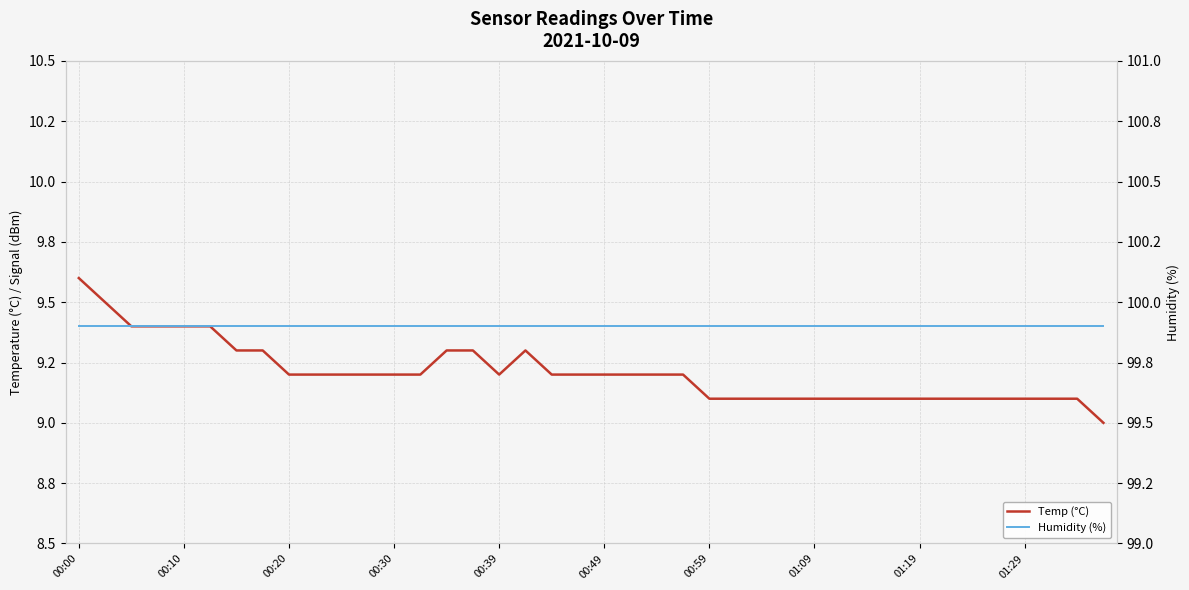

Which series has the largest total across all categories?

Humidity (%)